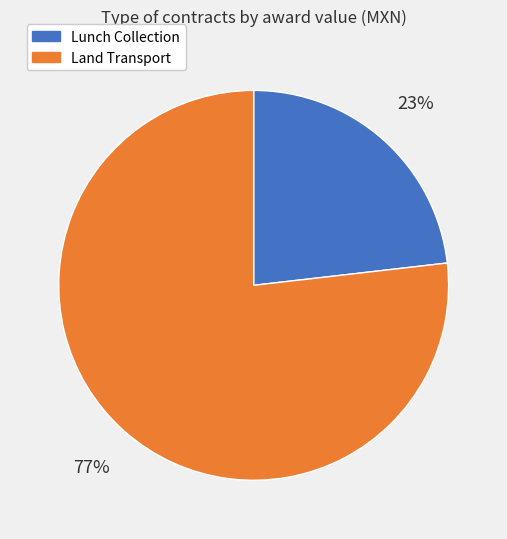

To the nearest percent, what portion does Lunch Collection represent?

23%